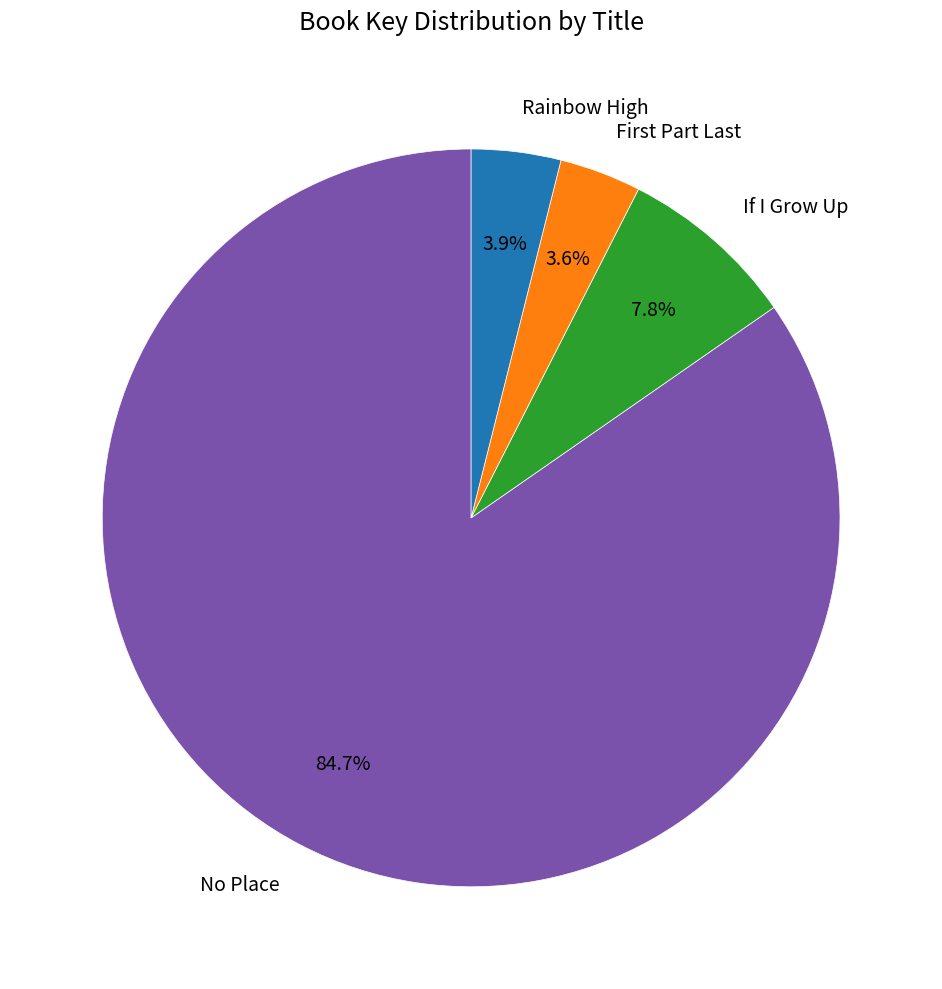

To the nearest percent, what is the difference between the largest and smallest slice percentages?

81%